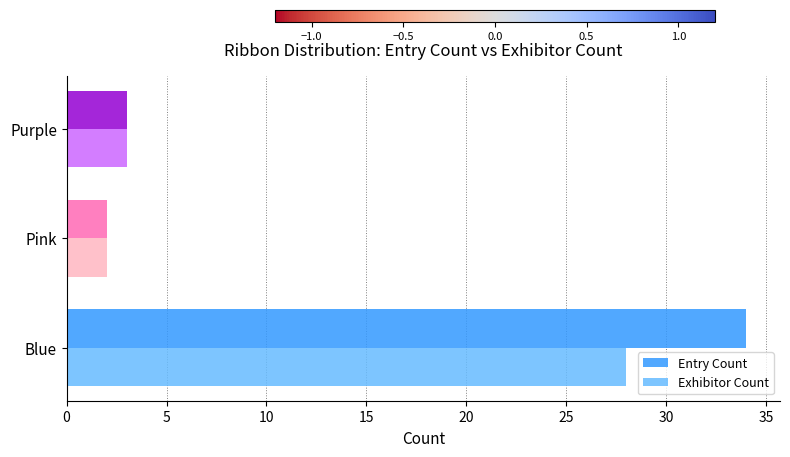

True or false: Entry Count has a value of 50 at Blue.

False